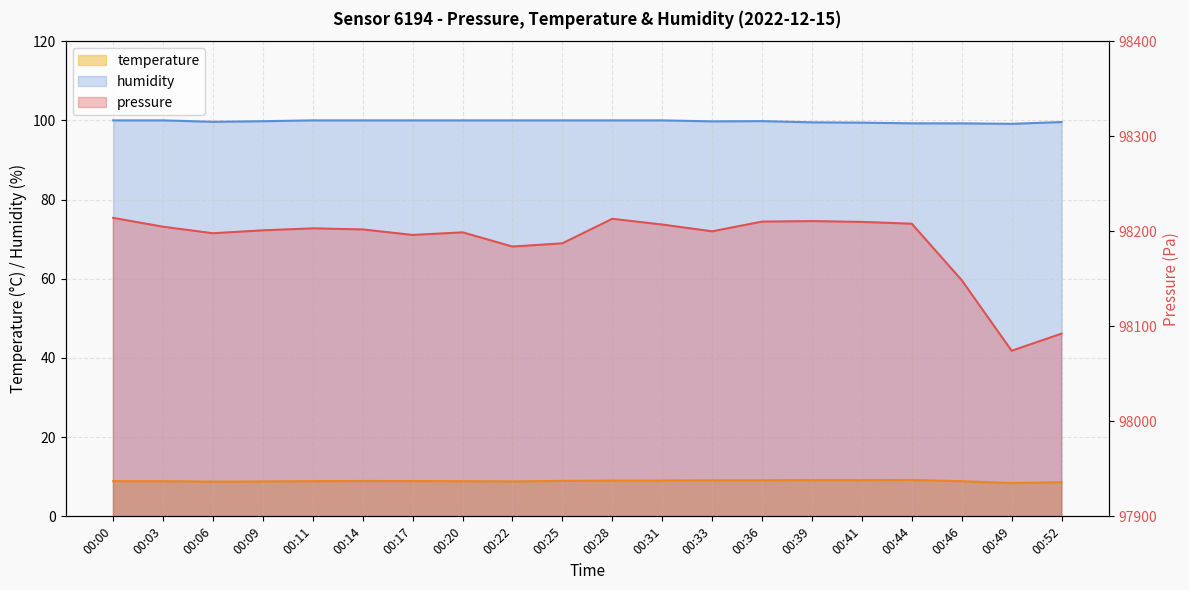

Reading left to right, transcribe all the data shown in this chart.

pressure: 00:00=98214.1	00:03=98204.8	00:06=98197.9	00:09=98201.0	00:11=98203.0	00:14=98201.9	00:17=98196.1	00:20=98198.8	00:22=98183.9	00:25=98187.3	00:28=98213.1	00:31=98207.0	00:33=98199.9	00:36=98210.1	00:39=98210.7	00:41=98209.8	00:44=98207.9	00:46=98148.5	00:49=98074.2	00:52=98092.2
temperature: 00:00=8.9	00:03=8.9	00:06=8.8	00:09=8.8	00:11=8.9	00:14=8.9	00:17=8.9	00:20=8.9	00:22=8.8	00:25=8.9	00:28=9.0	00:31=9.1	00:33=9.1	00:36=9.1	00:39=9.2	00:41=9.1	00:44=9.2	00:46=8.9	00:49=8.4	00:52=8.6
humidity: 00:00=100.0	00:03=100.0	00:06=99.6	00:09=99.8	00:11=100.0	00:14=100.0	00:17=100.0	00:20=100.0	00:22=100.0	00:25=100.0	00:28=100.0	00:31=100.0	00:33=99.8	00:36=99.8	00:39=99.5	00:41=99.4	00:44=99.3	00:46=99.2	00:49=99.1	00:52=99.6